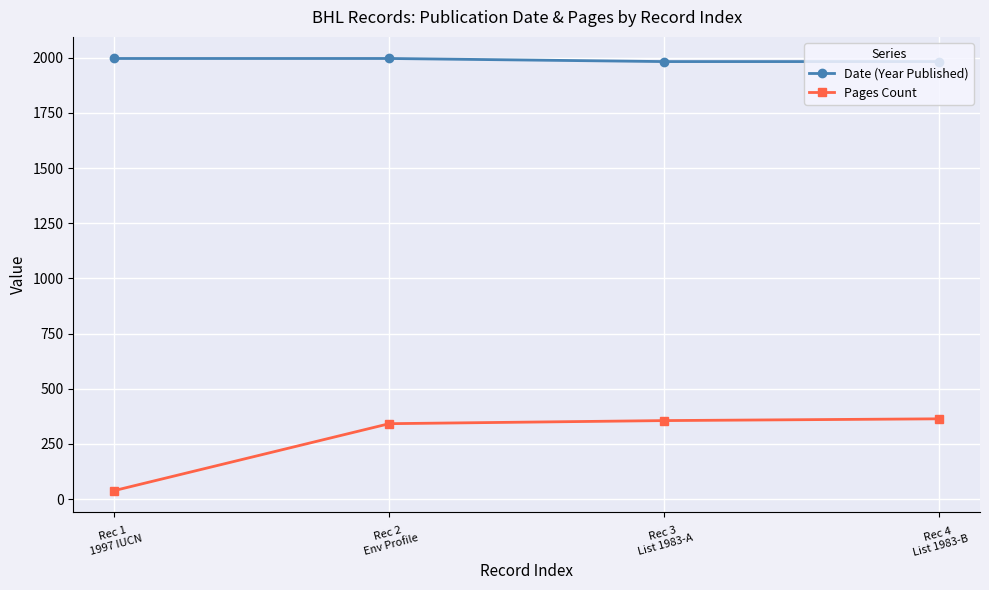

How many data points in Pages Count are less than 356?

2